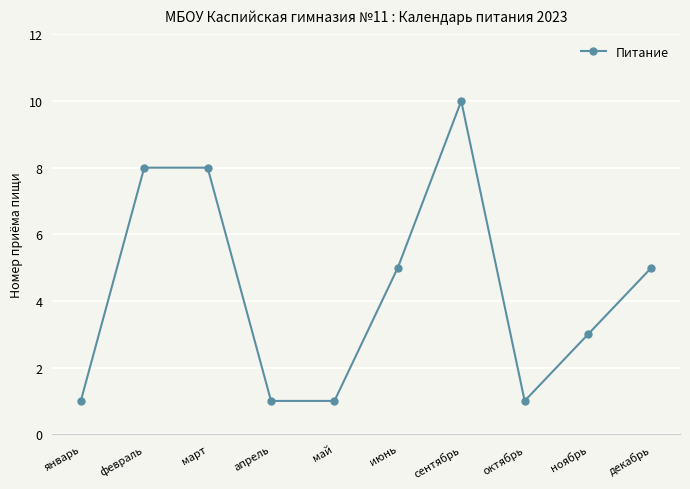

What is the smallest value displayed?

1